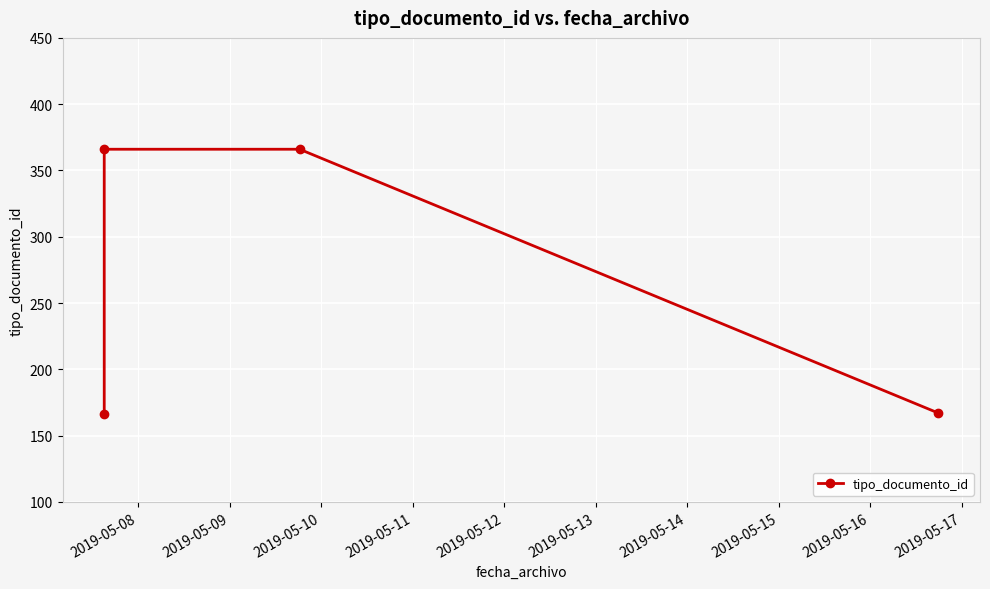

What is the value of the 1st point from the left?

166